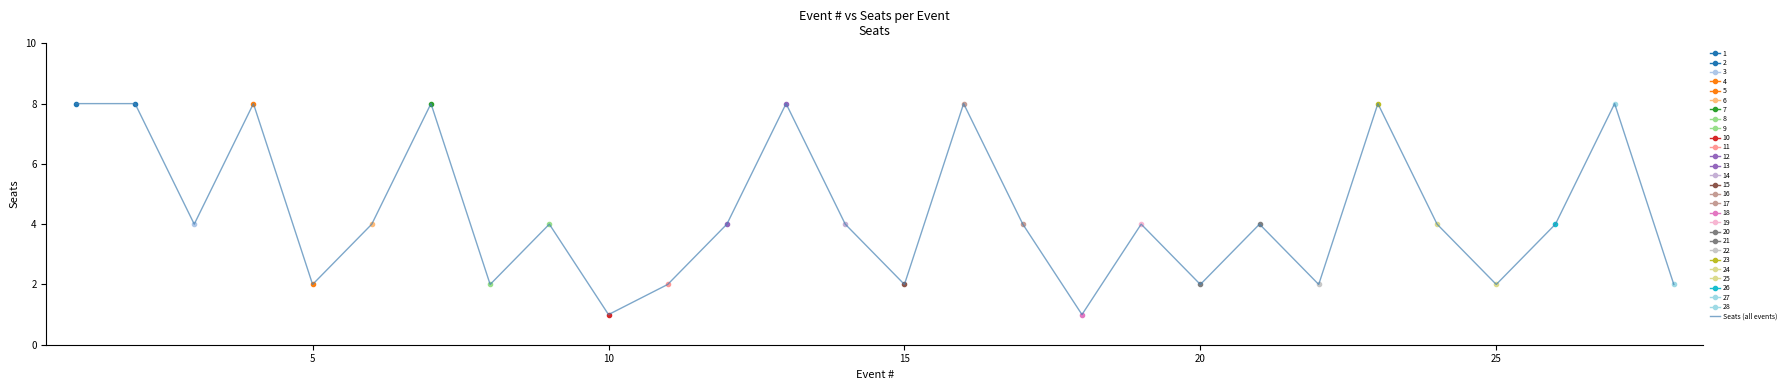

True or false: there are more than 1 points higher than both neighbors.

True